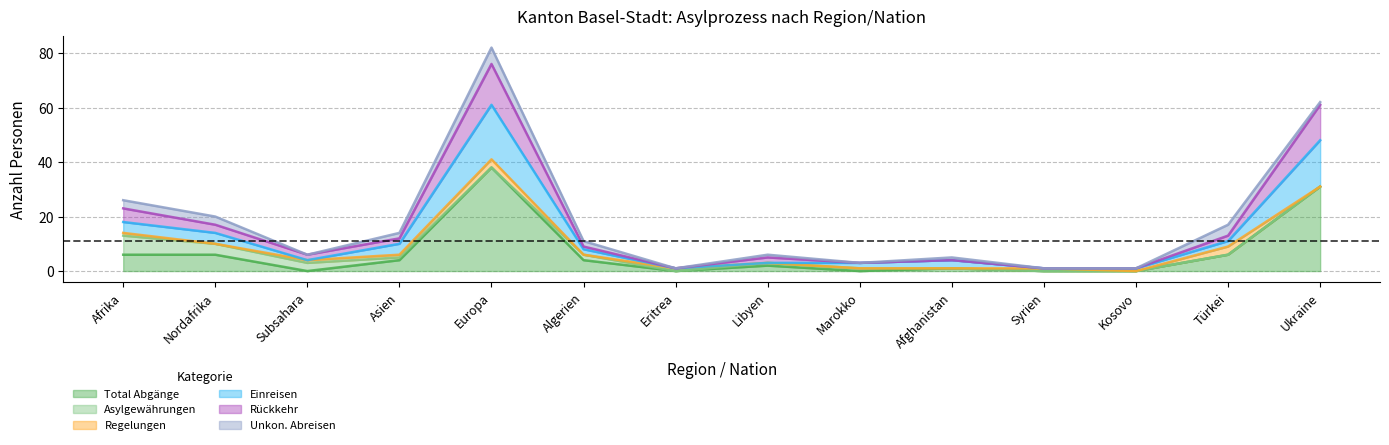

How many values in the Einreisen series exceed 8?

6